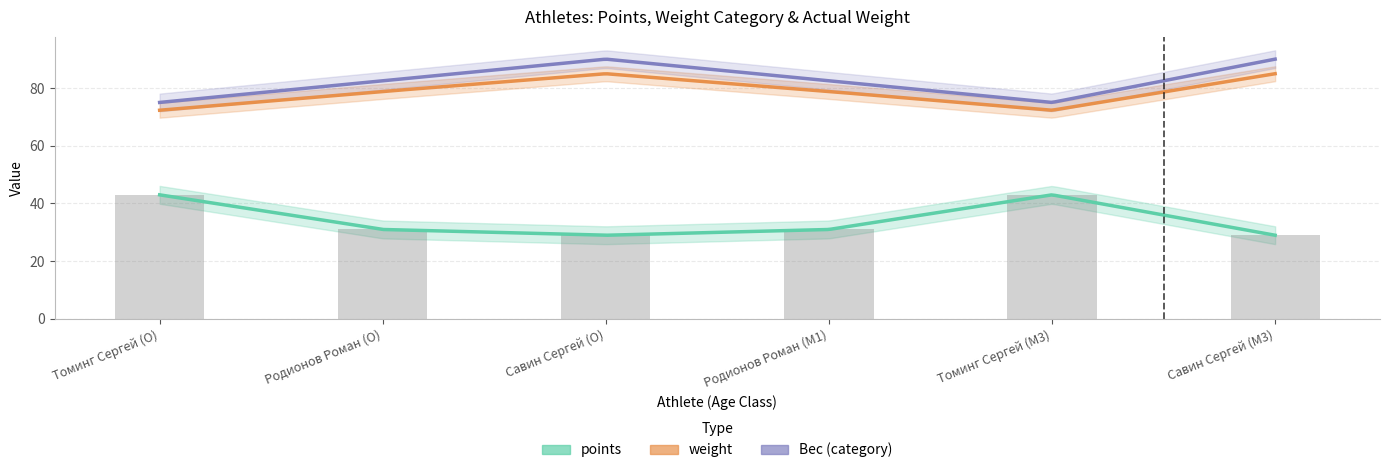

What is the total value across all series at Томинг Сергей (M3)?

190.3